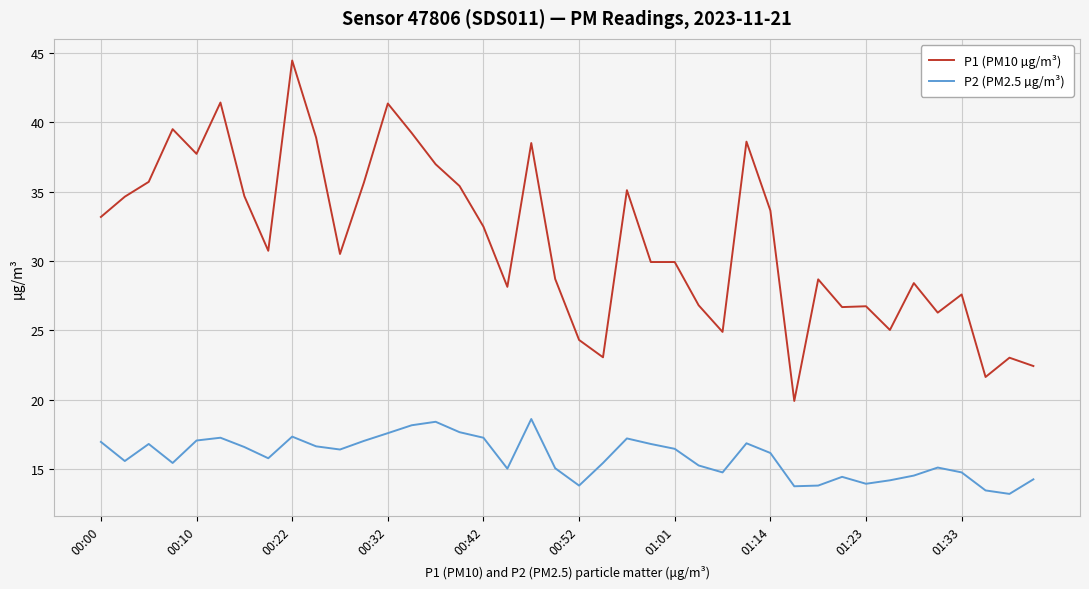

Which series has the largest range (max minus min)?

P1 (PM10 µg/m³)